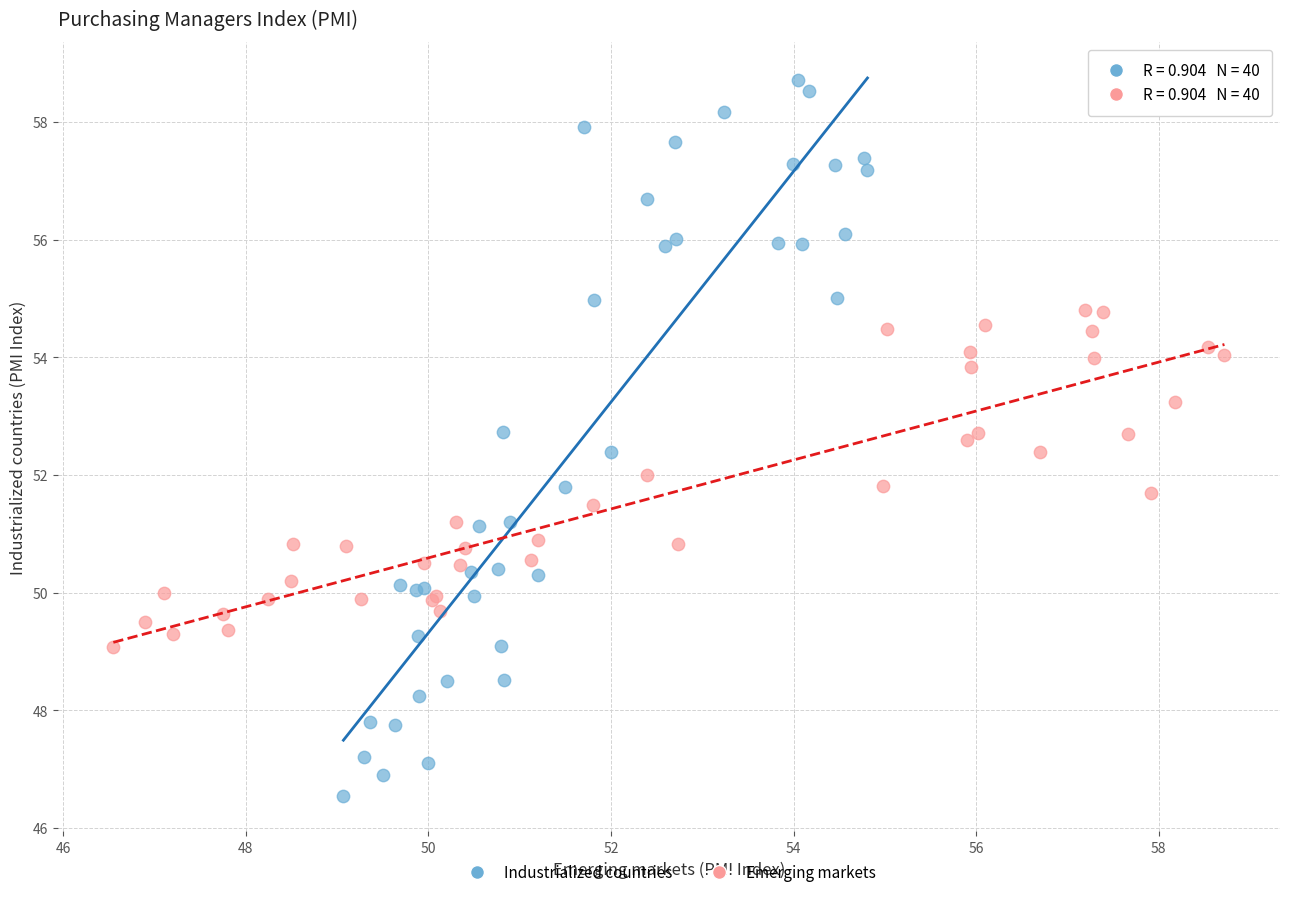

Which series reaches the maximum Y coordinate?

Industrialized countries